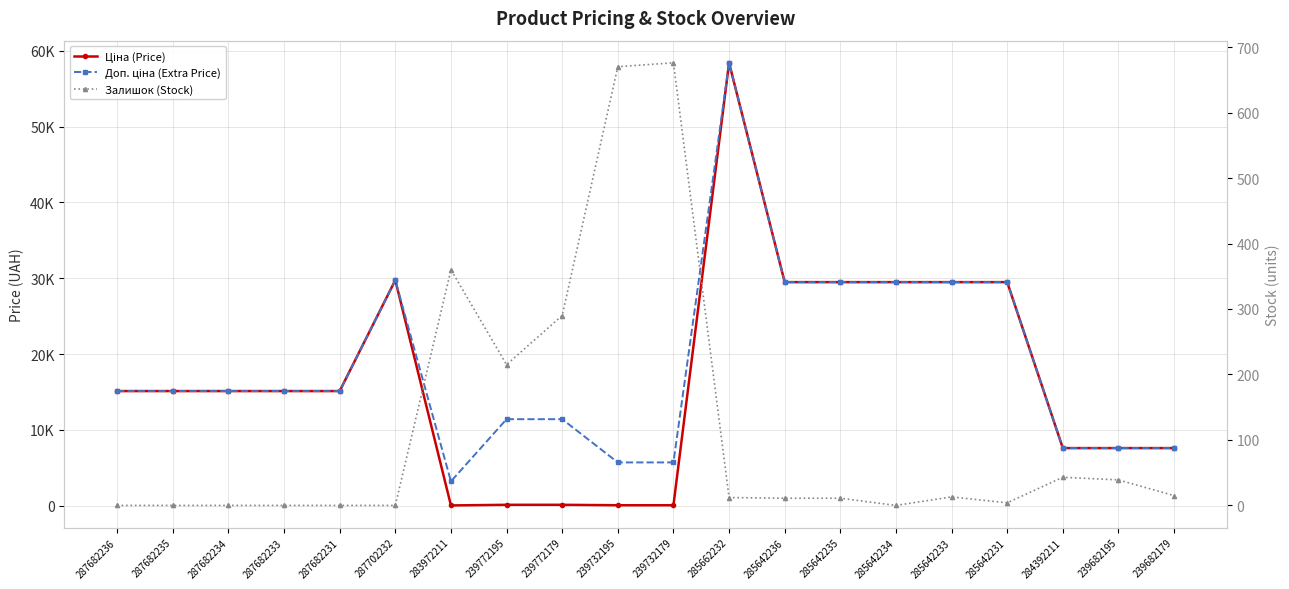

At which label does Ціна (Price) reach its minimum?

283972211